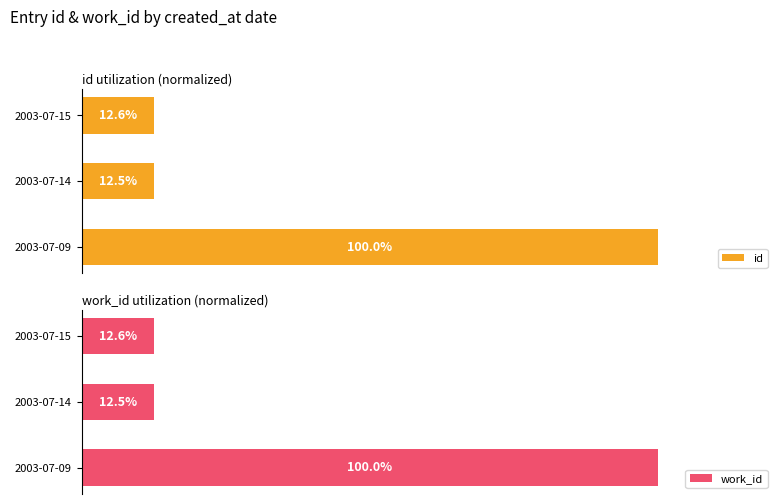

At which label is work_id closest to 56?

2003-07-15